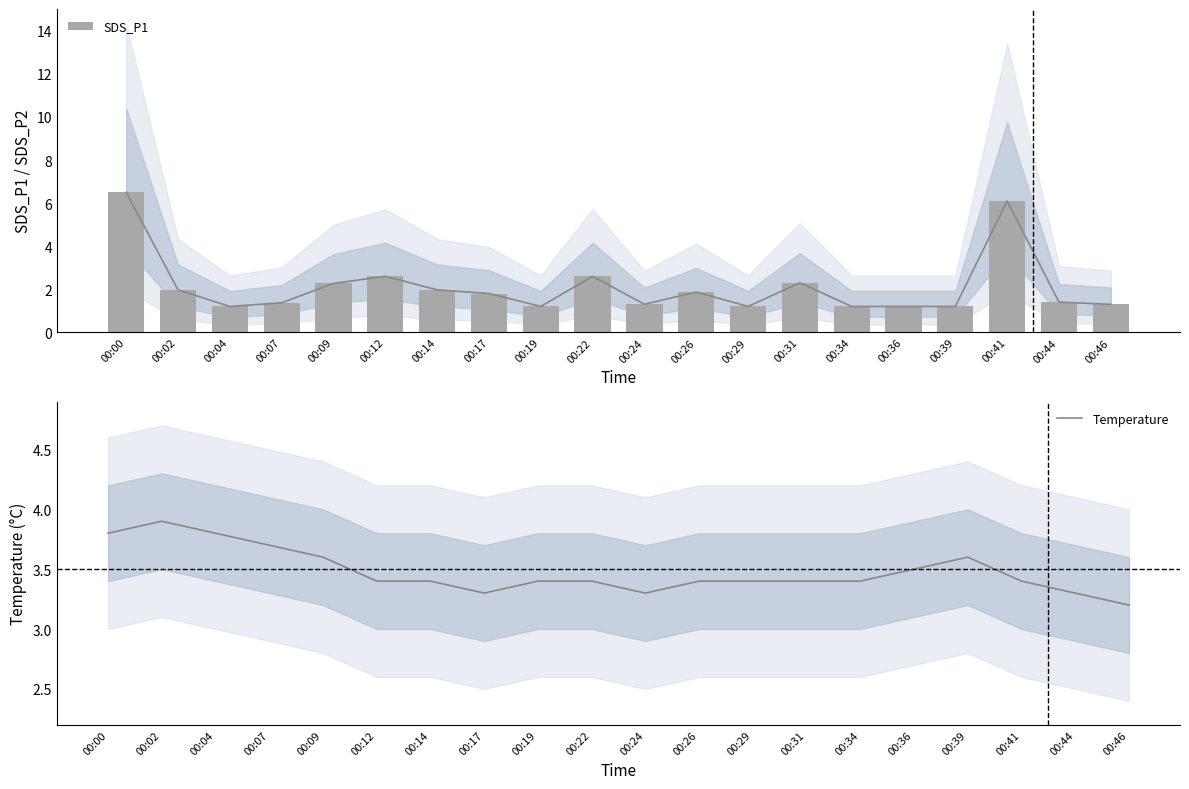

The Temperature series shows 3.4 at 00:19. True or false?

True